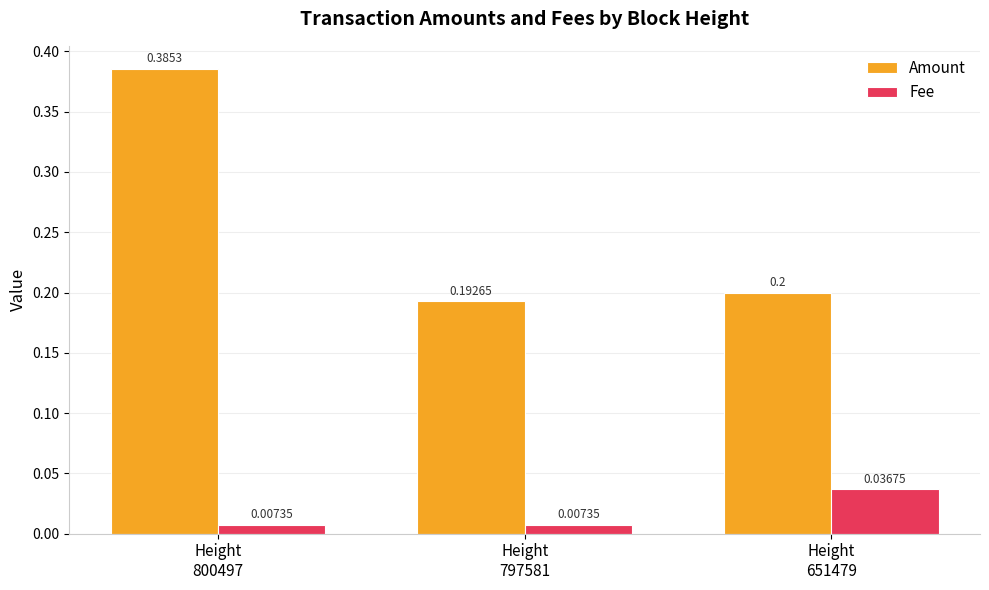

List the labels in order of Amount value, largest first.

Height
800497, Height
651479, Height
797581